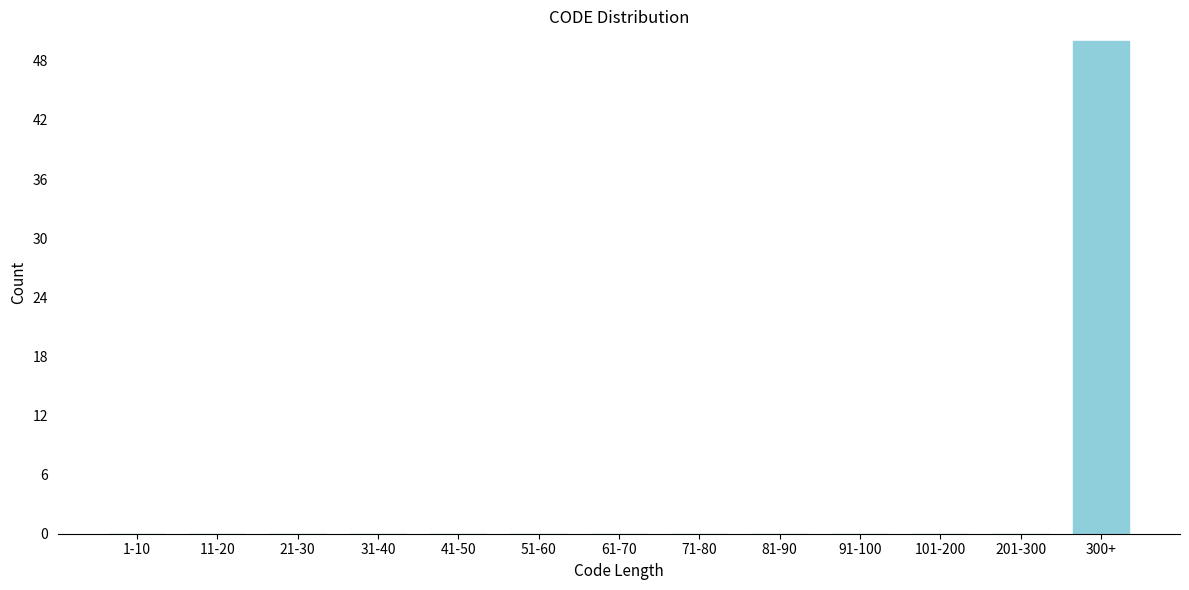

Reading left to right, extract all data points from this chart.

1-10=0	11-20=0	21-30=0	31-40=0	41-50=0	51-60=0	61-70=0	71-80=0	81-90=0	91-100=0	101-200=0	201-300=0	300+=50